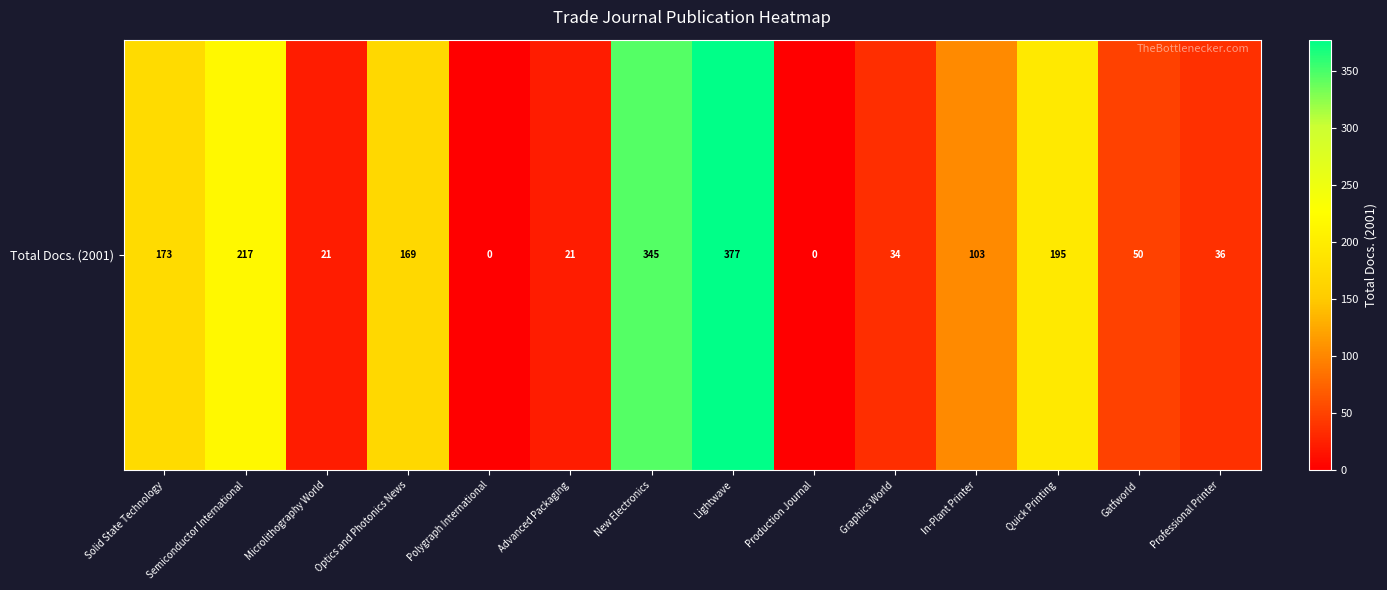

Rank the categories by value from lowest to highest.

Polygraph International, Production Journal, Microlithography World, Advanced Packaging, Graphics World, Professional Printer, Gatfworld, In-Plant Printer, Optics and Photonics News, Solid State Technology, Quick Printing, Semiconductor International, New Electronics, Lightwave